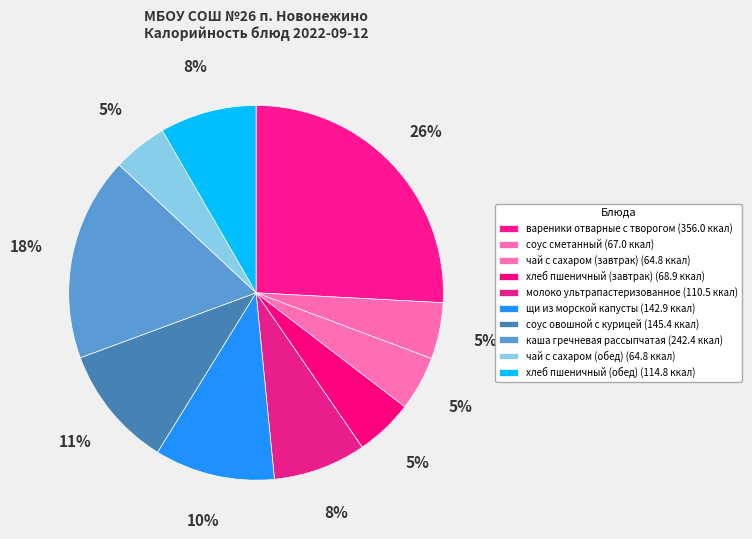

How many segments does this pie chart have?

10